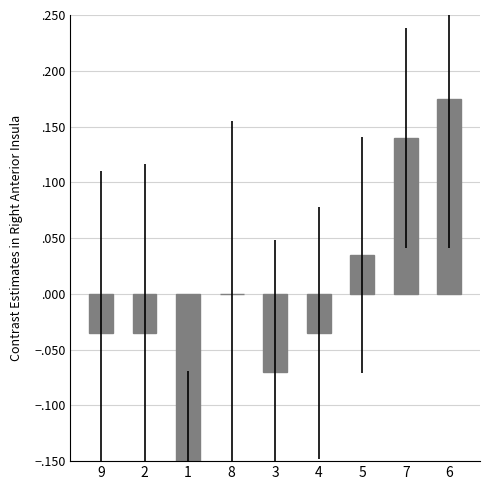

True or false: the data shows -0.1 at 3.

False